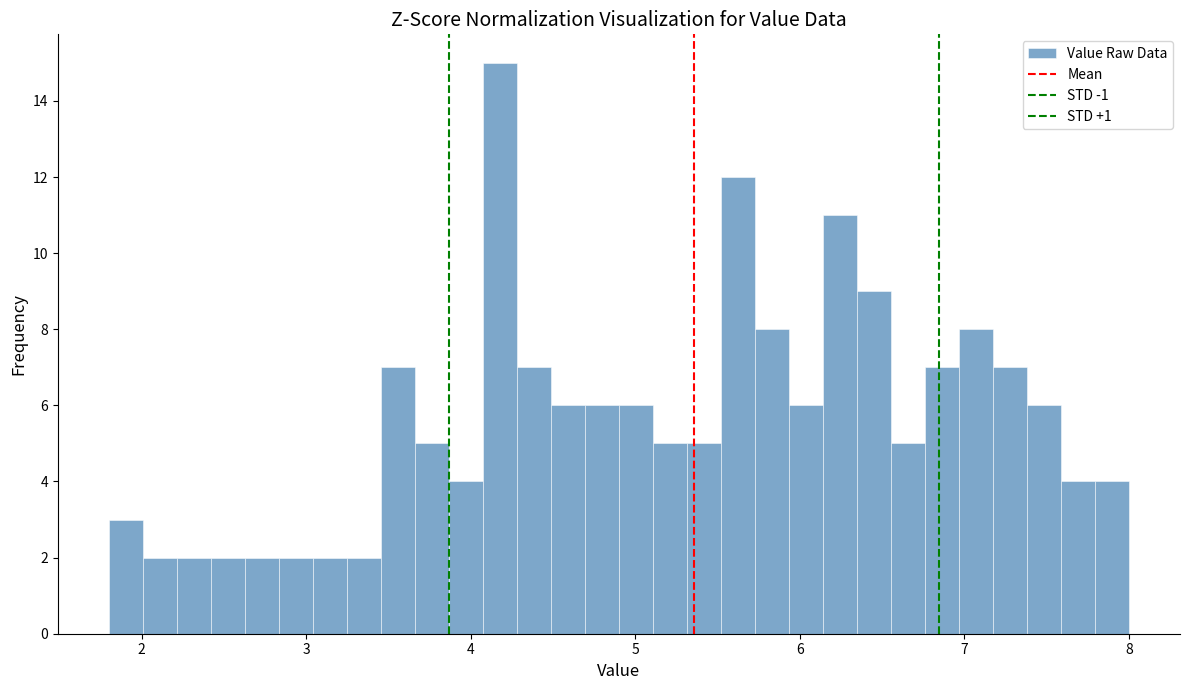

Around what value on the x-axis is the tallest bar? Give the approximate position of its centre, as read against the axis.

4.2